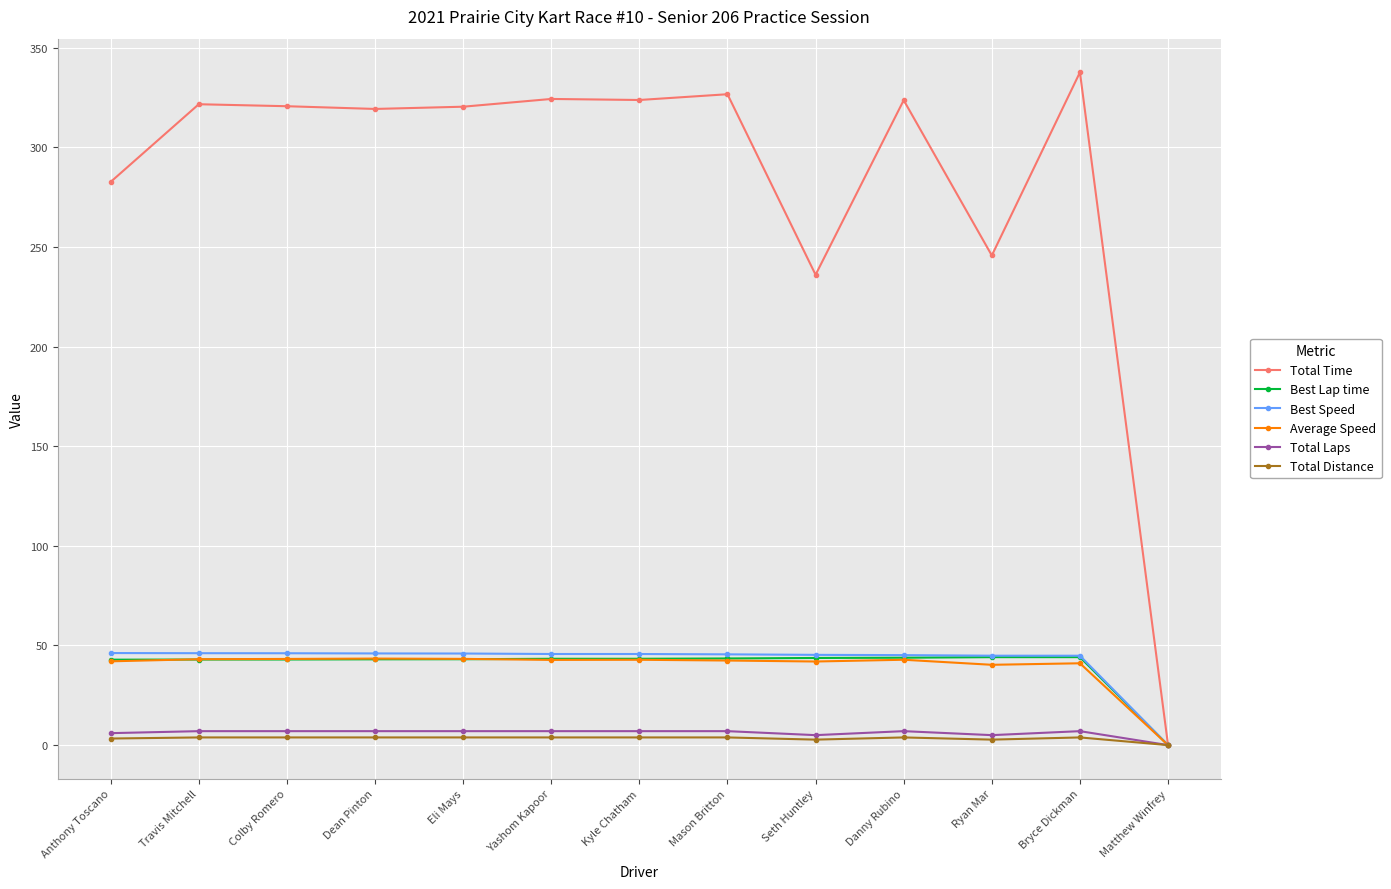

How many values in the Best Speed series exceed 45?

10